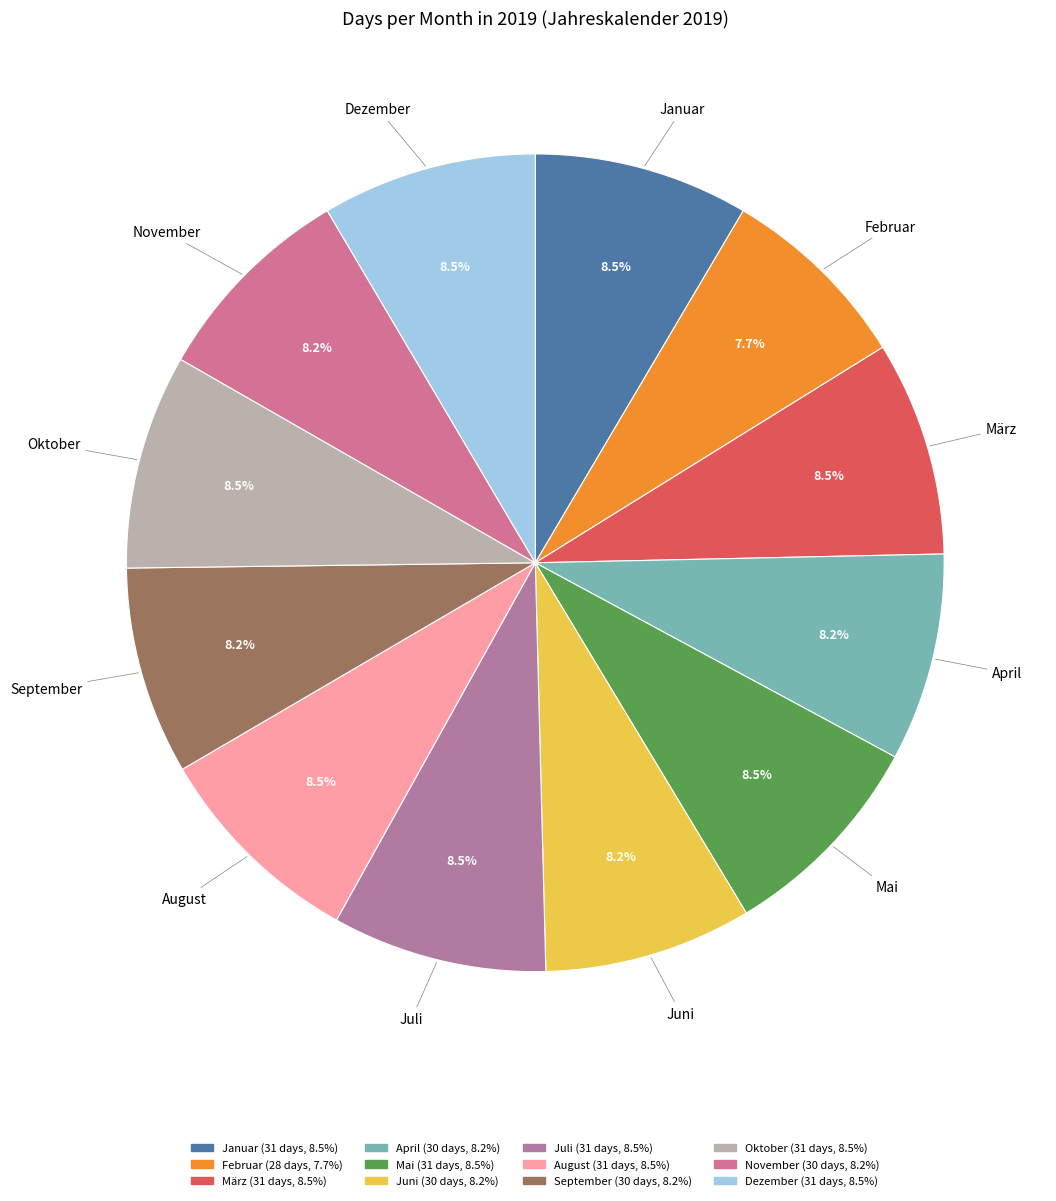

Is it true that Oktober is 20% of the pie?

False